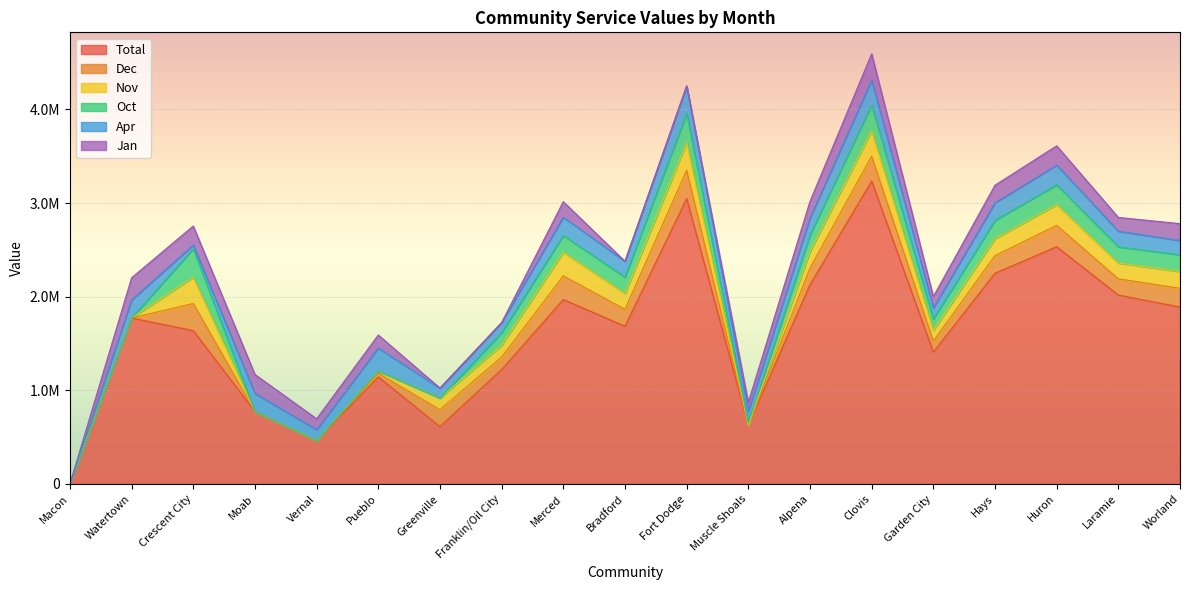

True or false: Jan and Total intersect in this chart.

False